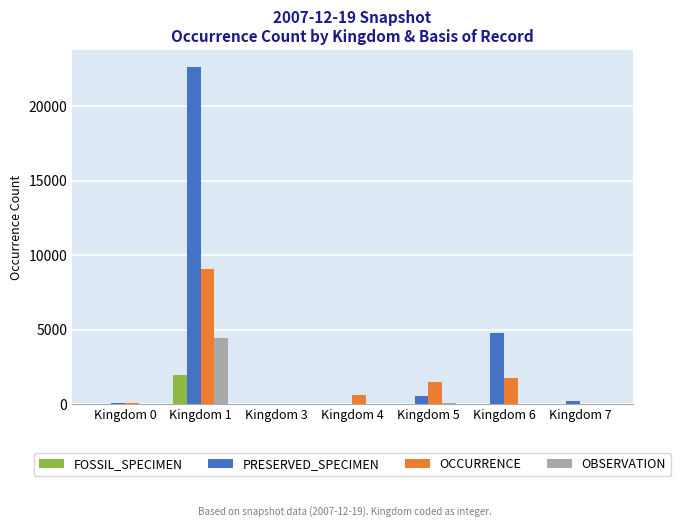

Which series changed the most between Kingdom 5 and Kingdom 7?

OCCURRENCE